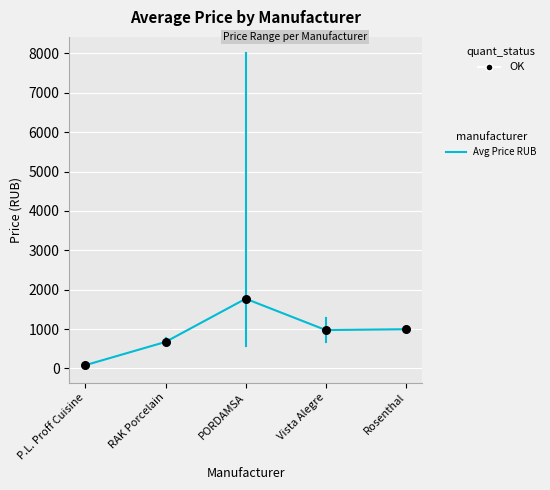

What is the ratio of the value at RAK Porcelain to the value at PORDAMSA?

0.4